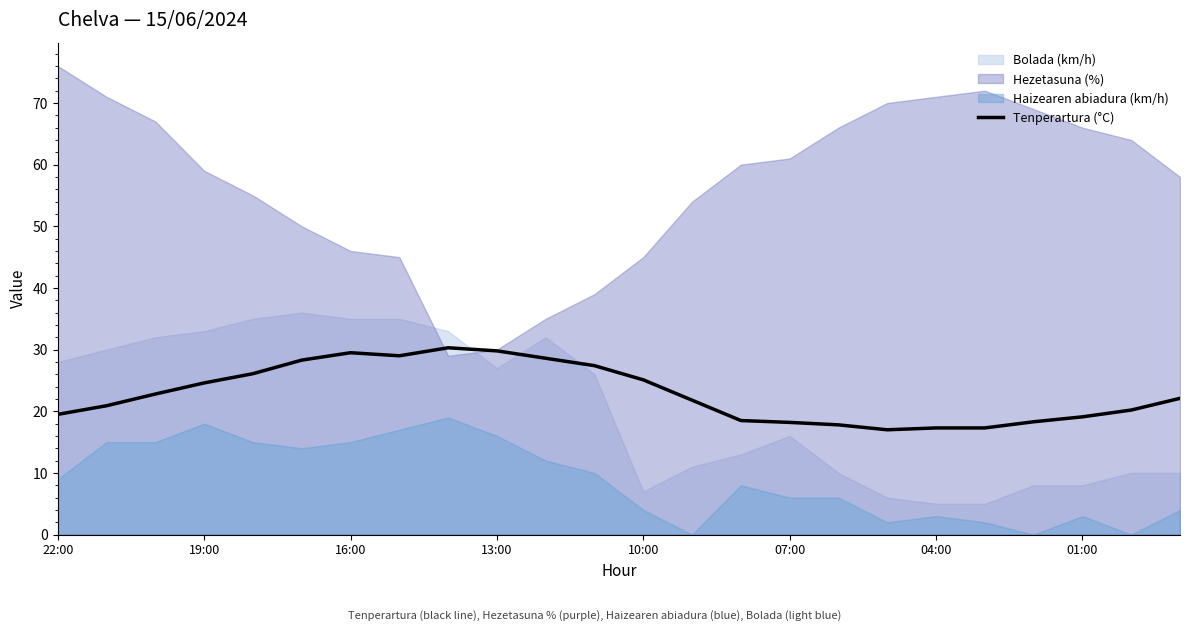

What is the minimum value for Tenperartura (°C)?

17.0